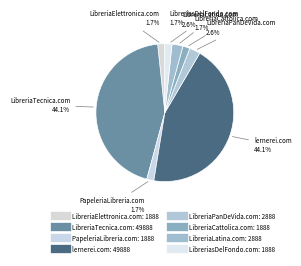

Does LibreriaCattolica.com account for over 50% of the chart?

No